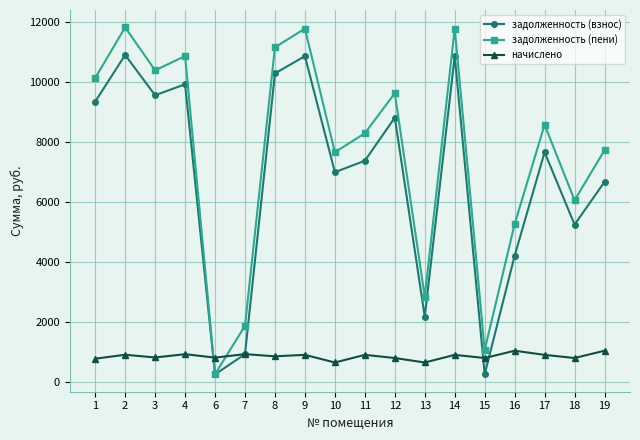

What is the sum of all задолженность (пени) values?

137295.4